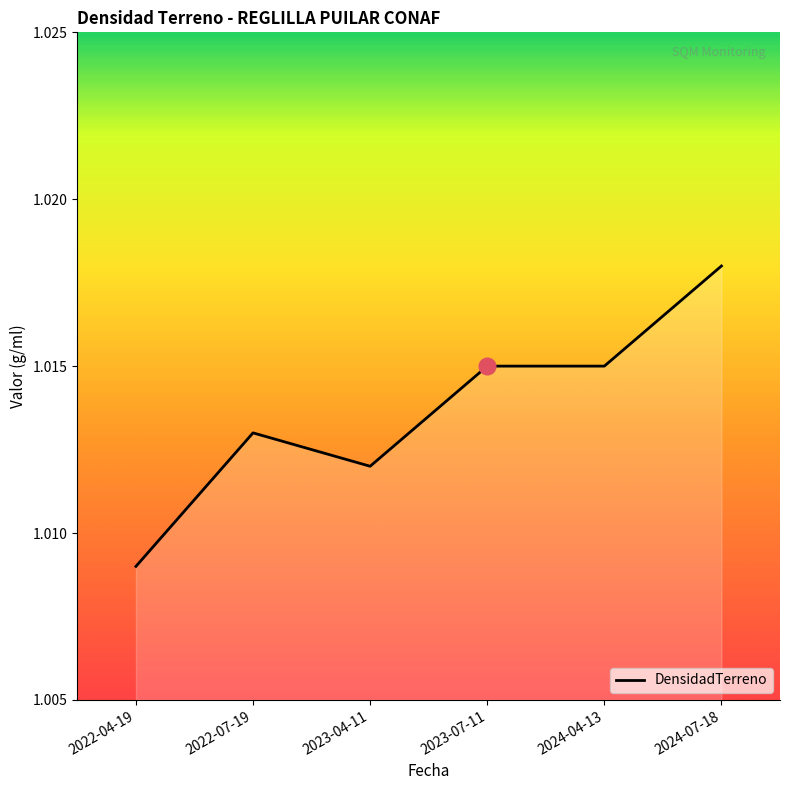

Which has a higher value, 2022-07-19 or 2023-04-11?

2022-07-19